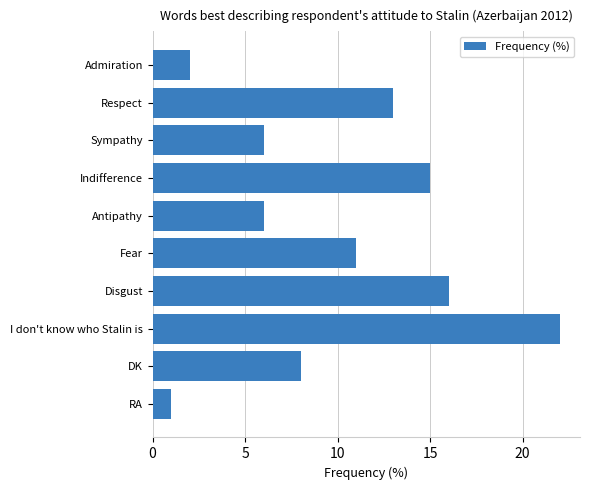

Reading top to bottom, extract all data points from this chart.

Admiration=2	Respect=13	Sympathy=6	Indifference=15	Antipathy=6	Fear=11	Disgust=16	I don't know who Stalin is=22	DK=8	RA=1